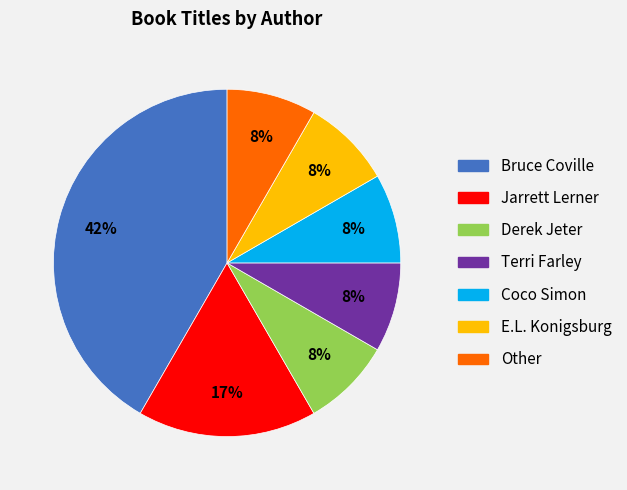

Combined, do Jarrett Lerner and E.L. Konigsburg account for over 50%?

No